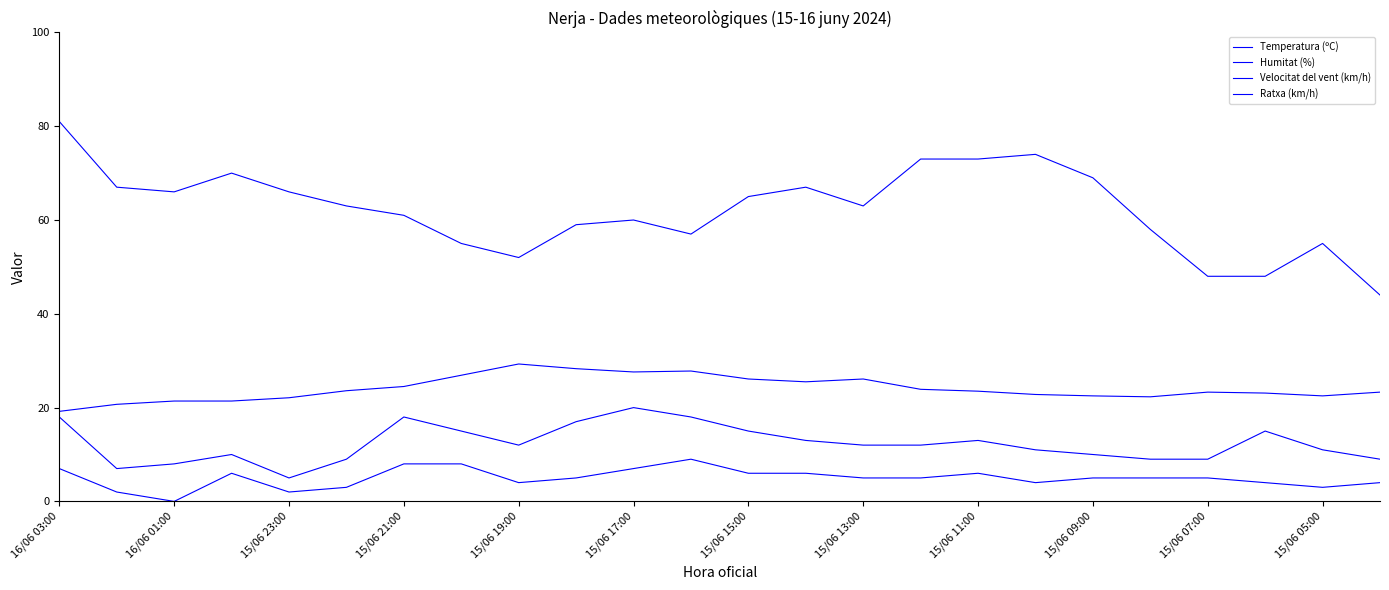

At how many categories does at least one series exceed 38?

24